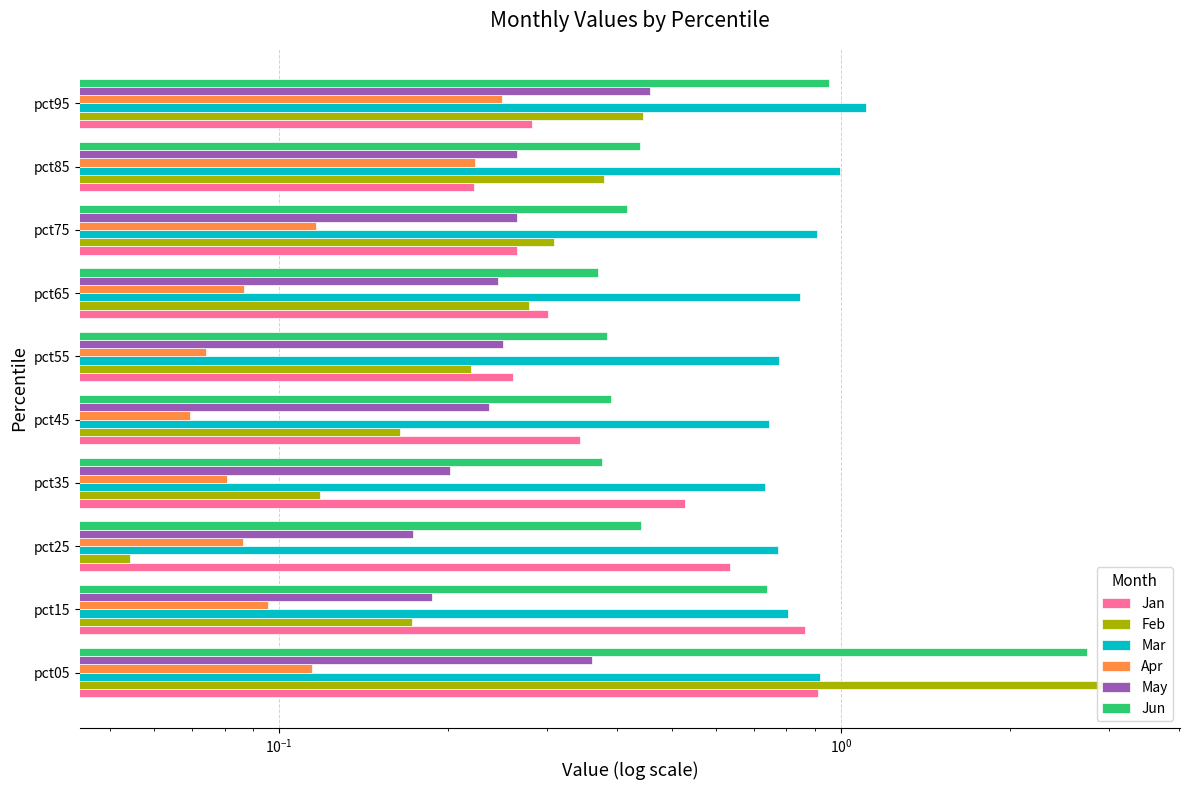

Which series has the largest total across all categories?

Mar